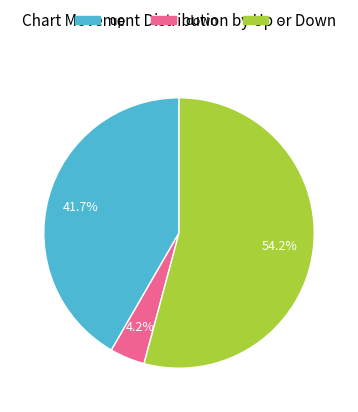

What is the smallest slice in the pie chart?

down